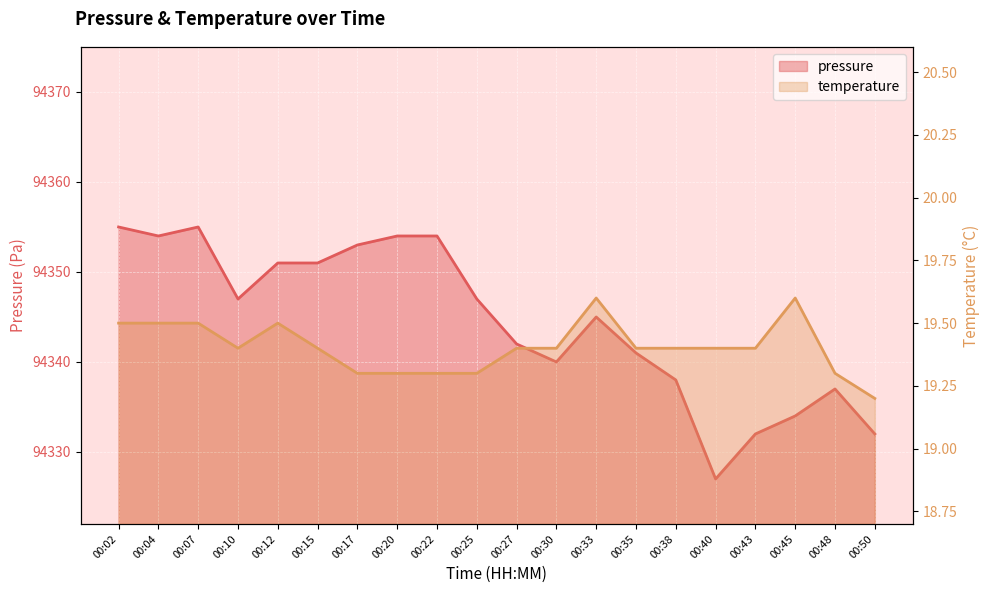

What is the sum of the temperature values at 00:12 and 00:17?

38.8